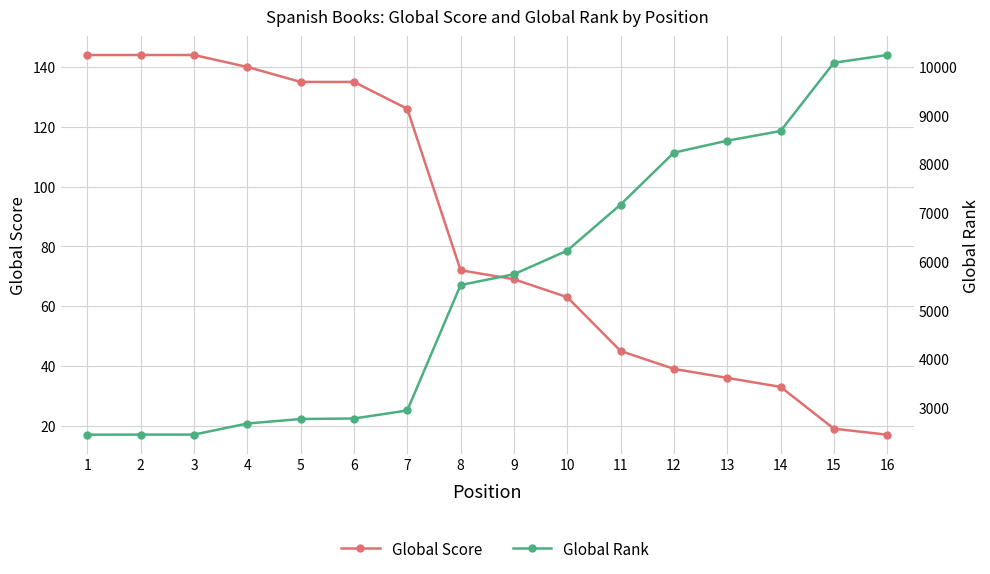

What is the value of the Global Rank point at the 1st from the left?

2445